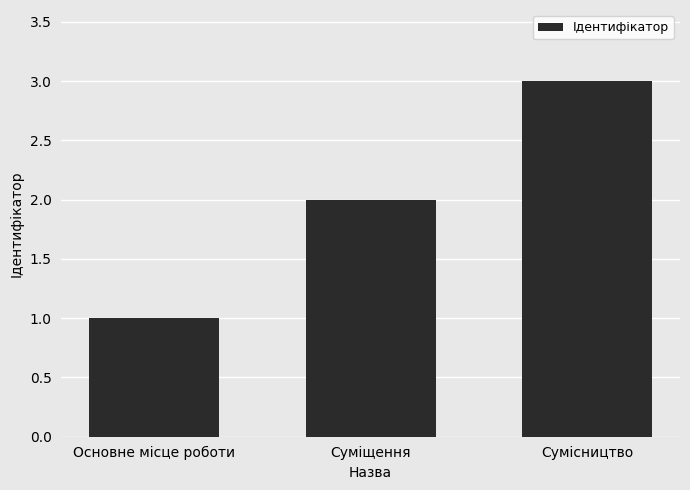

What is the greatest value displayed?

3